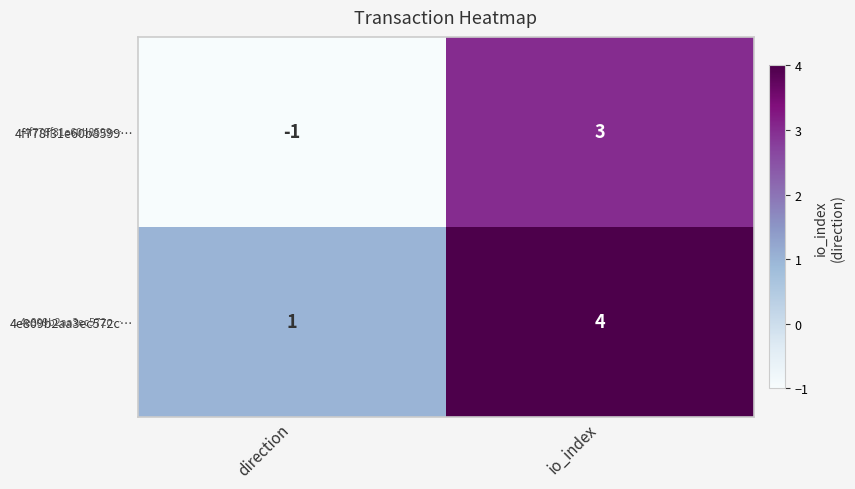

What is the total value across all series at io_index?

7